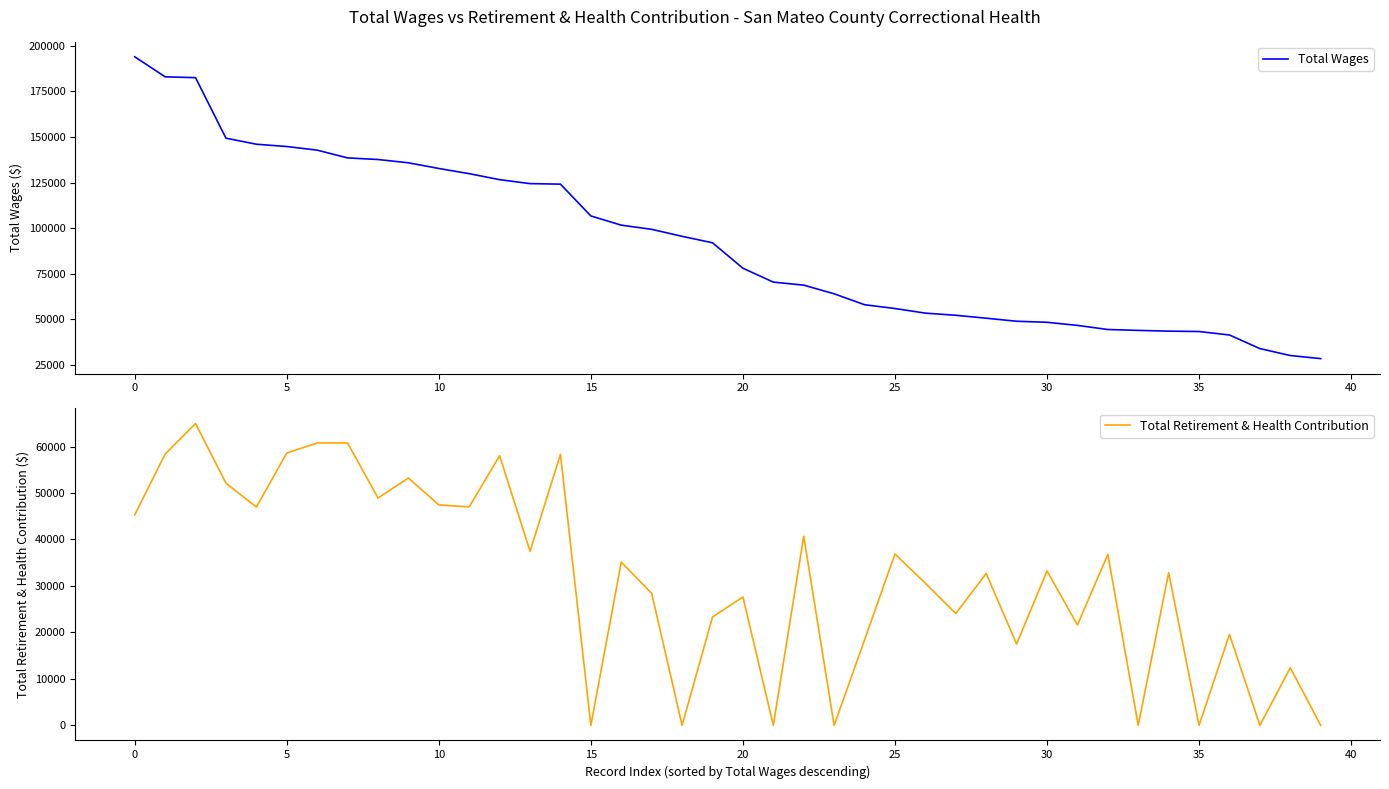

Reading right to left, list all the values displayed in this chart.

Total Wages: 28519	30211	34015	41462	43374	43574	43986	44466	46722	48423	49000	50660	52268	53437	55967	58053	64039	68769	70443	78043	91995	95519	99349	101636	106680	124104	124394	126560	129843	132690	135801	137600	138485	142729	144720	145981	149293	182448	182906	193882
Total Retirement & Health Contribution: 0	12401	0	19574	0	32834	0	36771	21606	33223	17488	32689	24060	30580	36880	18395	0	40687	0	27629	23313	0	28395	35126	0	58310	37461	58025	47006	47436	53215	48926	60767	60761	58605	46961	52121	64947	58364	45288